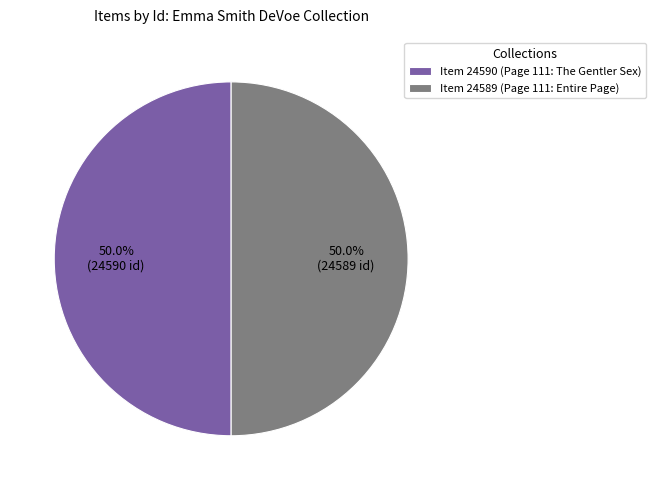

Count the number of slices in the pie.

2